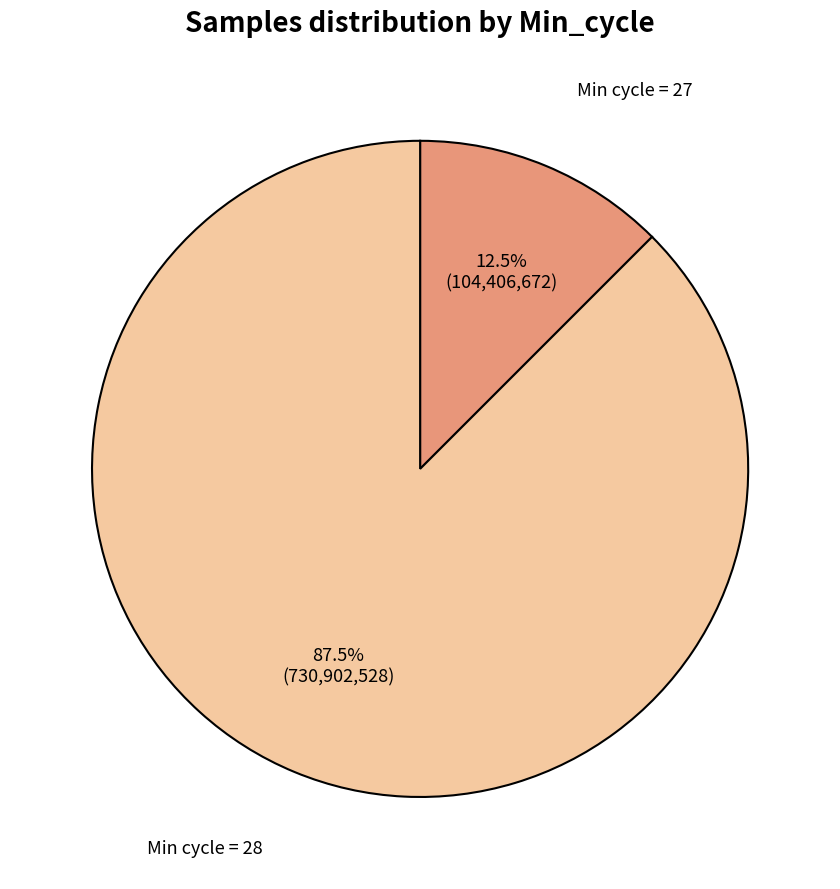

Is there a majority slice in this chart?

Yes